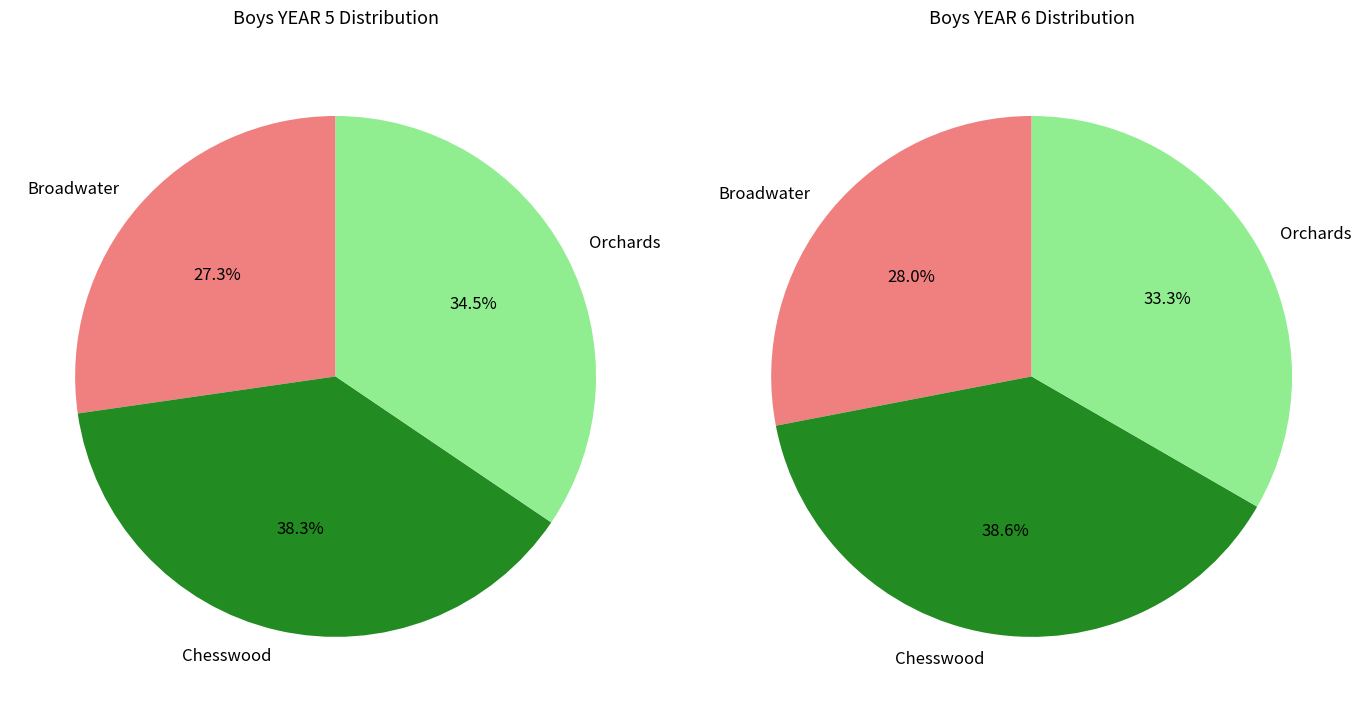

To the nearest percent, what percentage of the pie is Orchards?

34%